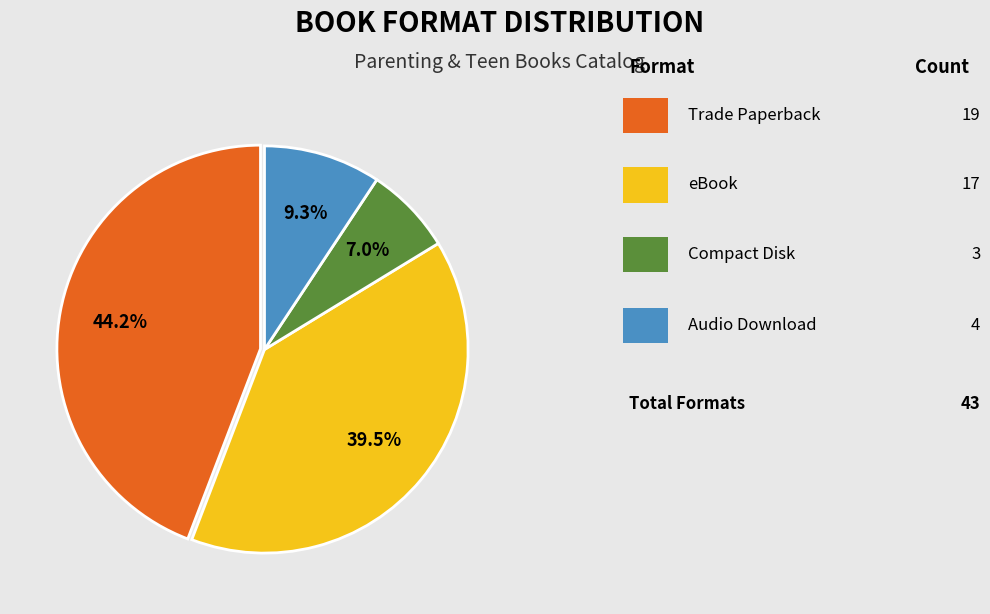

How many slices are in this pie chart?

4